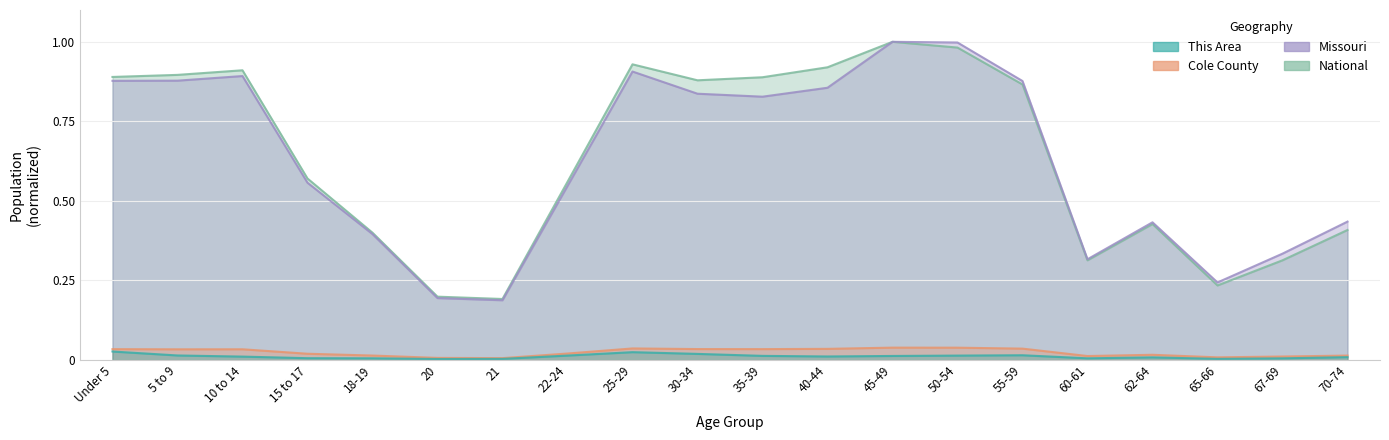

Reading left to right, extract all data points from this chart.

This Area: Under 5=0.0	5 to 9=0.0	10 to 14=0.0	15 to 17=0.0	18-19=0.0	20=0.0	21=0.0	22-24=0.0	25-29=0.0	30-34=0.0	35-39=0.0	40-44=0.0	45-49=0.0	50-54=0.0	55-59=0.0	60-61=0.0	62-64=0.0	65-66=0.0	67-69=0.0	70-74=0.0
Cole County: Under 5=0.0	5 to 9=0.0	10 to 14=0.0	15 to 17=0.0	18-19=0.0	20=0.0	21=0.0	22-24=0.0	25-29=0.0	30-34=0.0	35-39=0.0	40-44=0.0	45-49=0.0	50-54=0.0	55-59=0.0	60-61=0.0	62-64=0.0	65-66=0.0	67-69=0.0	70-74=0.0
Missouri: Under 5=0.9	5 to 9=0.9	10 to 14=0.9	15 to 17=0.6	18-19=0.4	20=0.2	21=0.2	22-24=0.5	25-29=0.9	30-34=0.8	35-39=0.8	40-44=0.9	45-49=1.0	50-54=1.0	55-59=0.9	60-61=0.3	62-64=0.4	65-66=0.2	67-69=0.3	70-74=0.4
National: Under 5=0.9	5 to 9=0.9	10 to 14=0.9	15 to 17=0.6	18-19=0.4	20=0.2	21=0.2	22-24=0.6	25-29=0.9	30-34=0.9	35-39=0.9	40-44=0.9	45-49=1.0	50-54=1.0	55-59=0.9	60-61=0.3	62-64=0.4	65-66=0.2	67-69=0.3	70-74=0.4